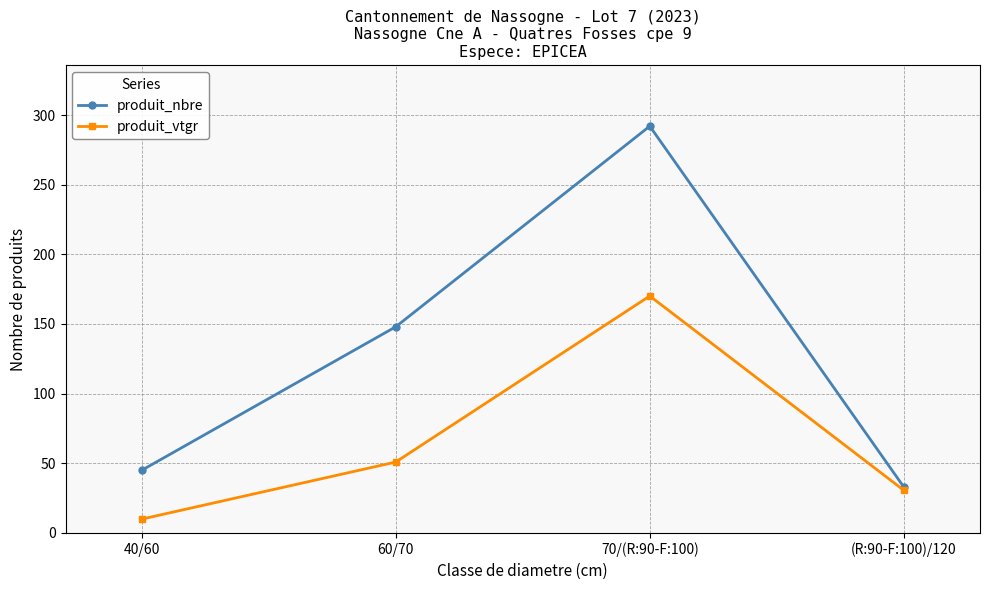

At which category does produit_nbre reach its first local peak?

70/(R:90-F:100)